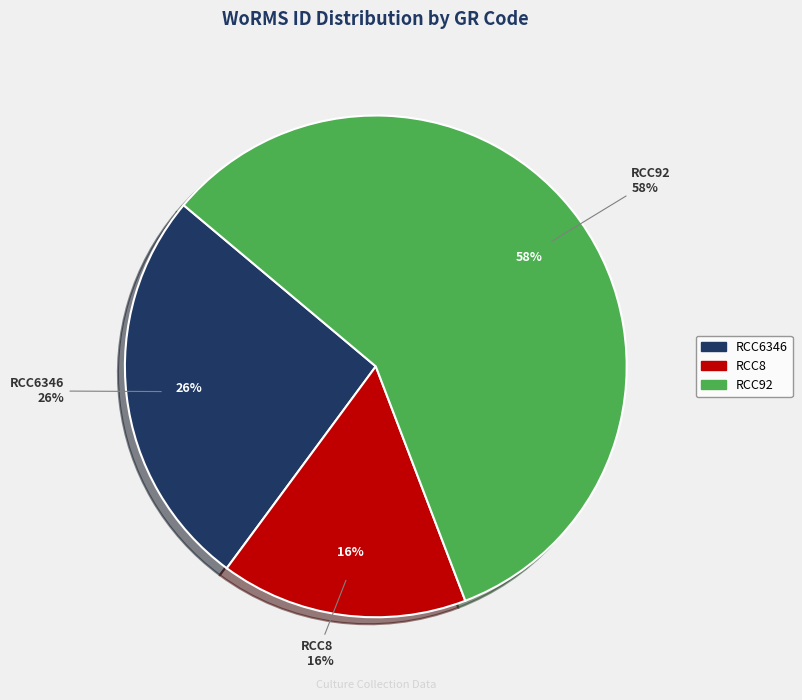

Which category accounts for the majority?

RCC92